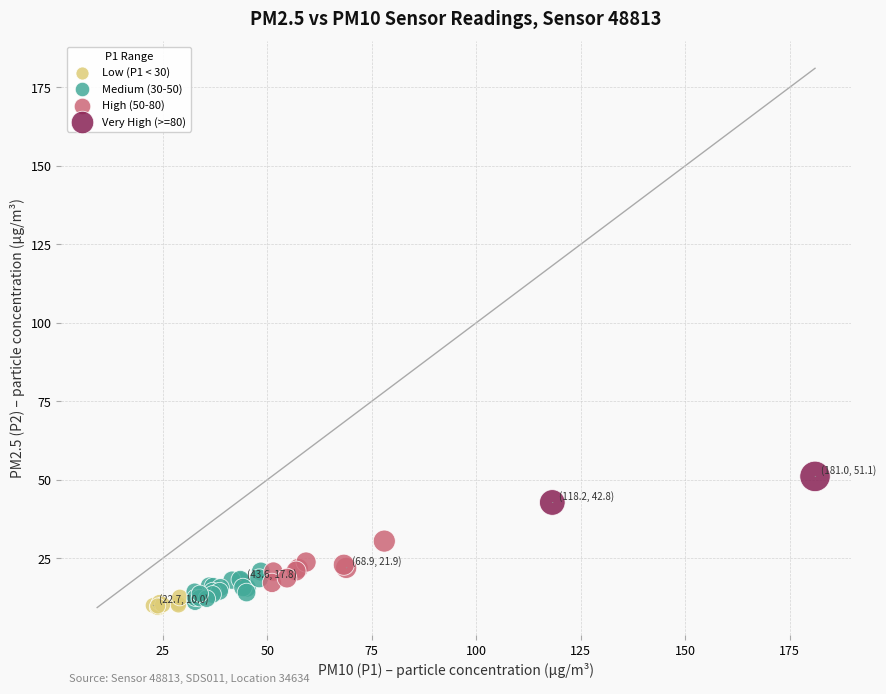

Which series reaches the minimum Y coordinate?

Low (P1 < 30)